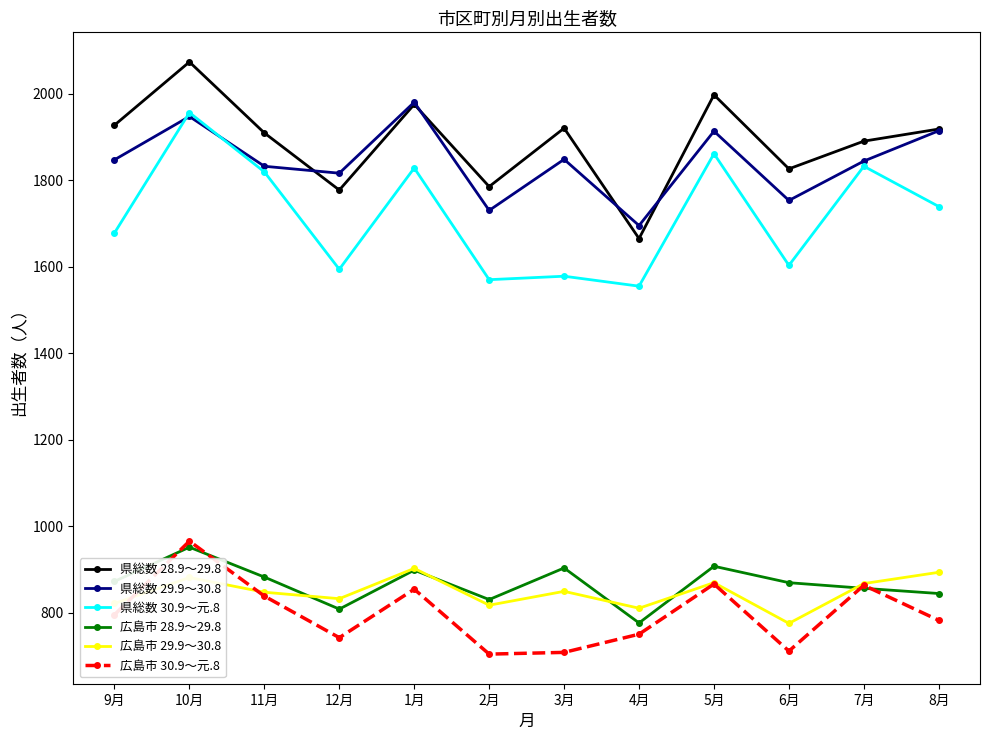

Between 4月 and 7月, which series saw the biggest shift?

県総数 30.9～元.8